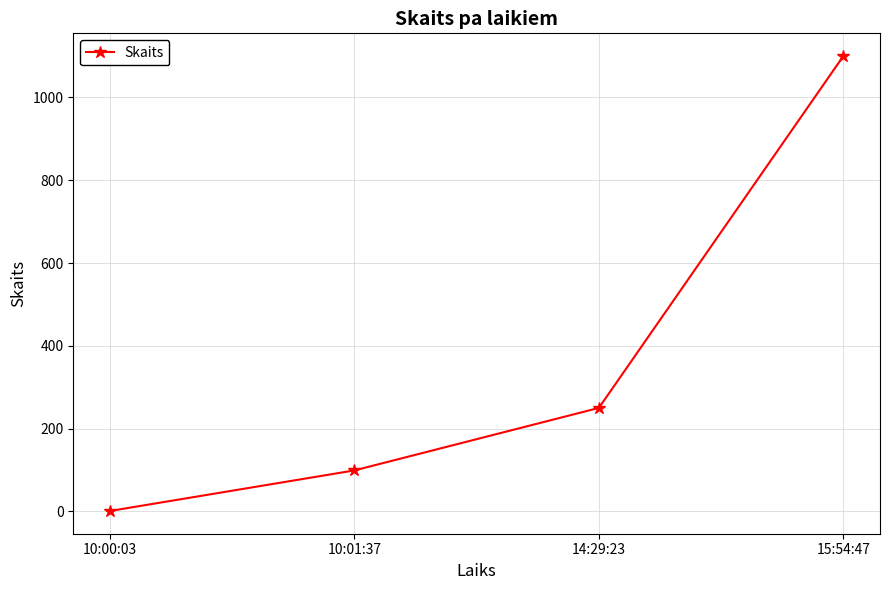

What is the difference between the values at 10:01:37 and 14:29:23?

151